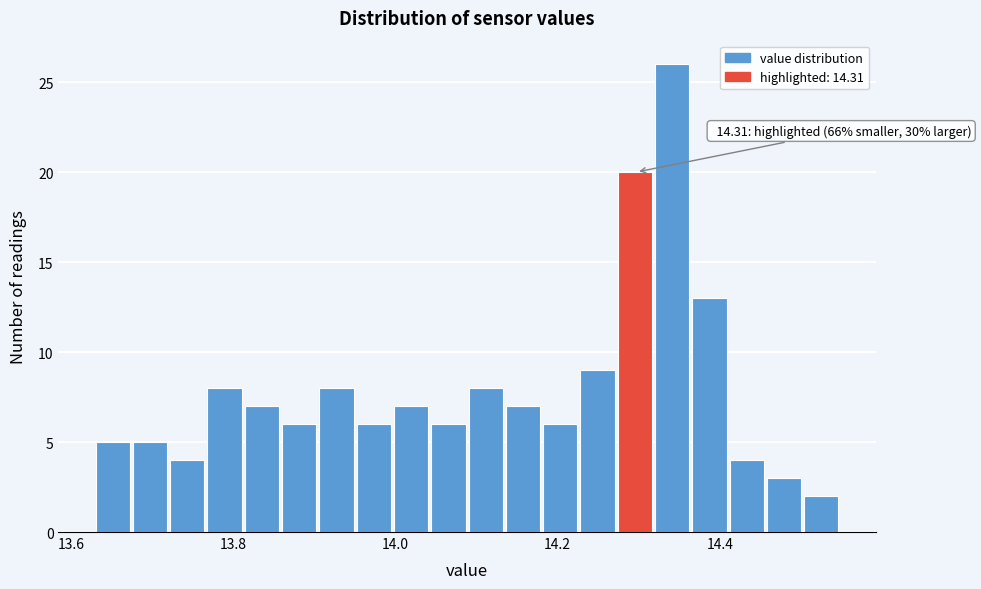

Around what value on the x-axis is the tallest bar? Give the approximate position of its centre, as read against the axis.

14.34